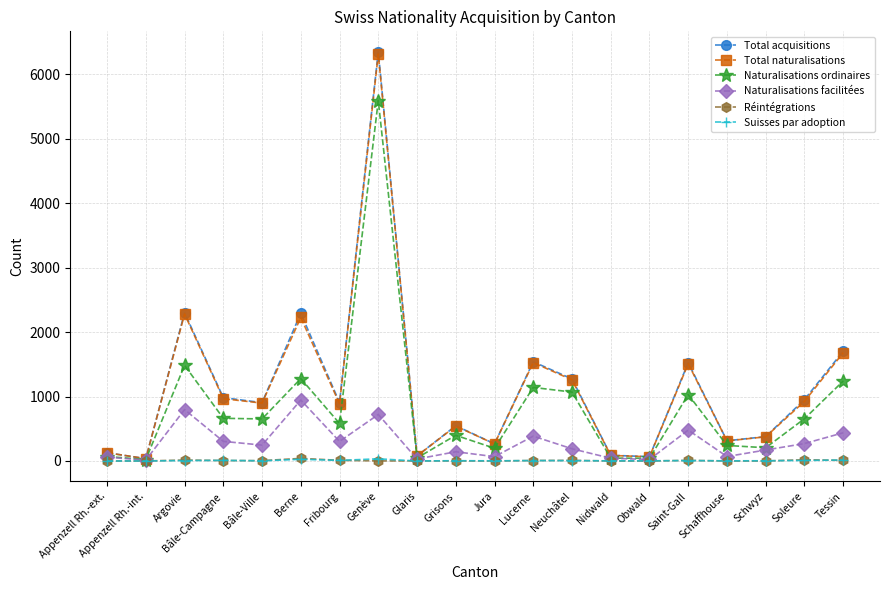

At how many categories does at least one series exceed 2726?

1